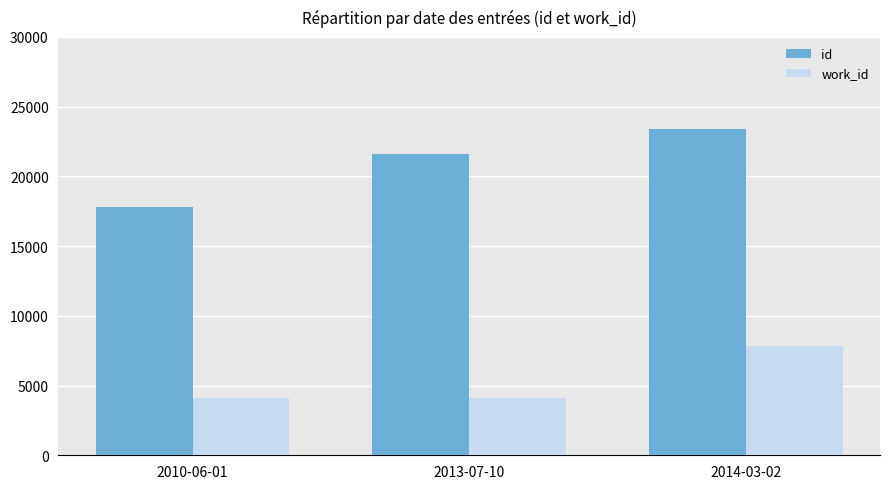

Which category has the highest value in the work_id series?

2014-03-02